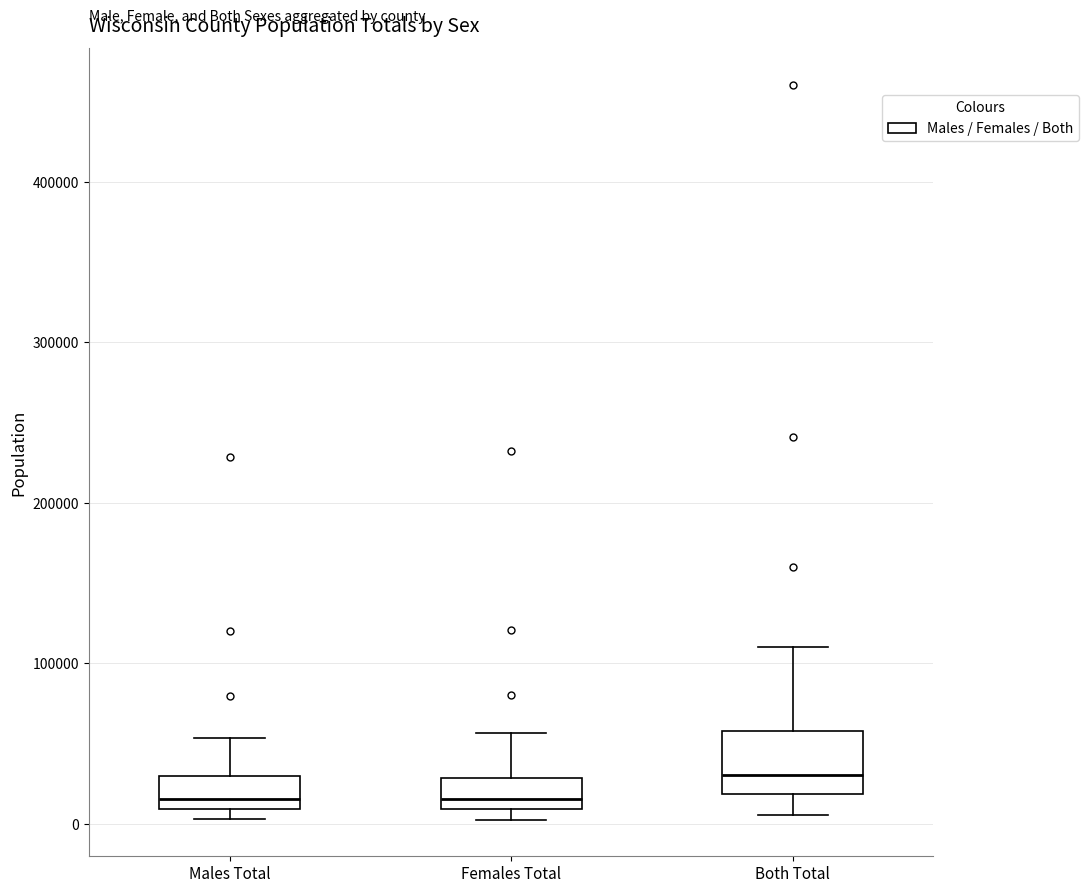

Reading left to right, transcribe this box plot: for each box, give where its median line is, the range the box spans, and where its two whiskers end, as read against the y-axis. The values are not printed on the chart, so give them approximately, as read against the axis.

Males Total: median 20000, box 10000 to 30000, whiskers 0 to 50000
Females Total: median 20000, box 10000 to 30000, whiskers 0 to 60000
Both Total: median 30000, box 20000 to 60000, whiskers 10000 to 110000